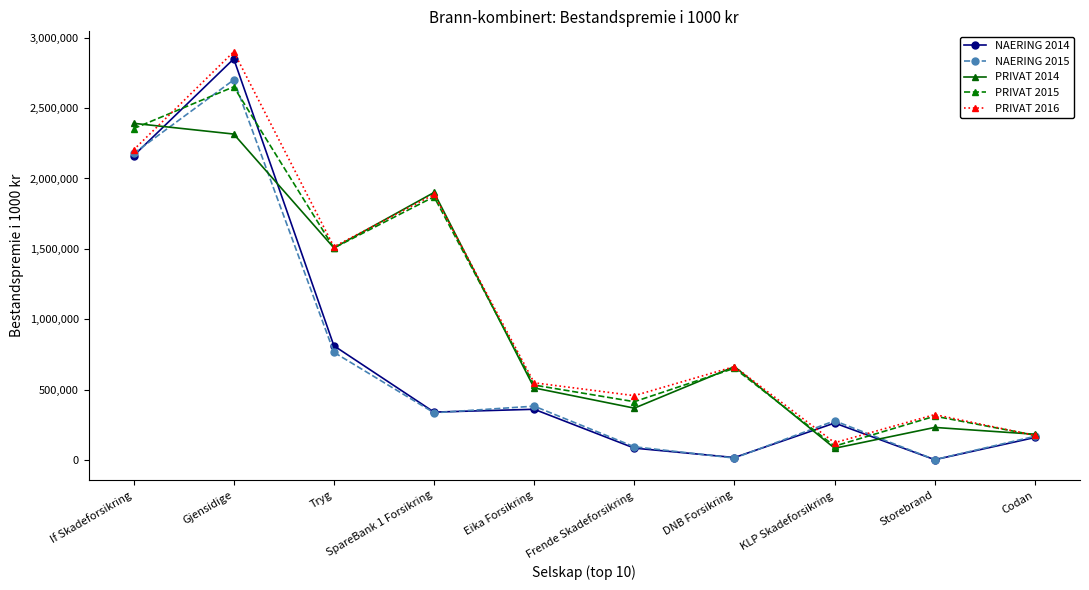

What is the sum of the NAERING 2015 values at Eika Forsikring and Tryg?

1146962